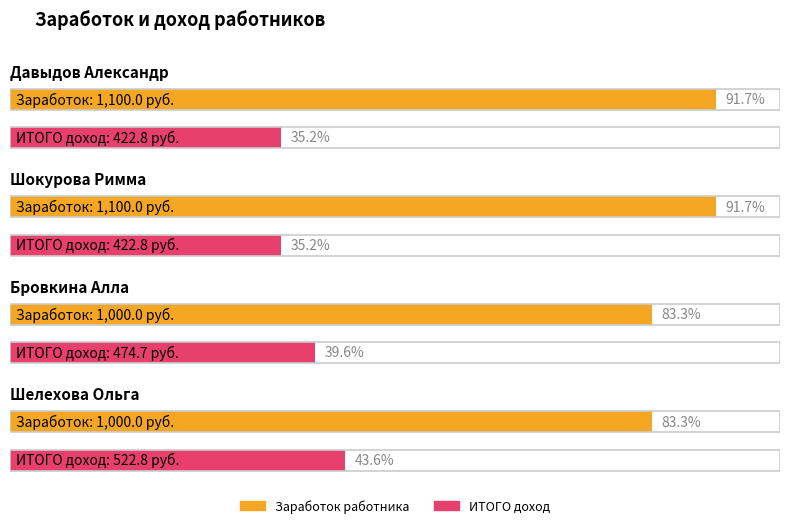

Which series has the largest range (max minus min)?

Заработок работника